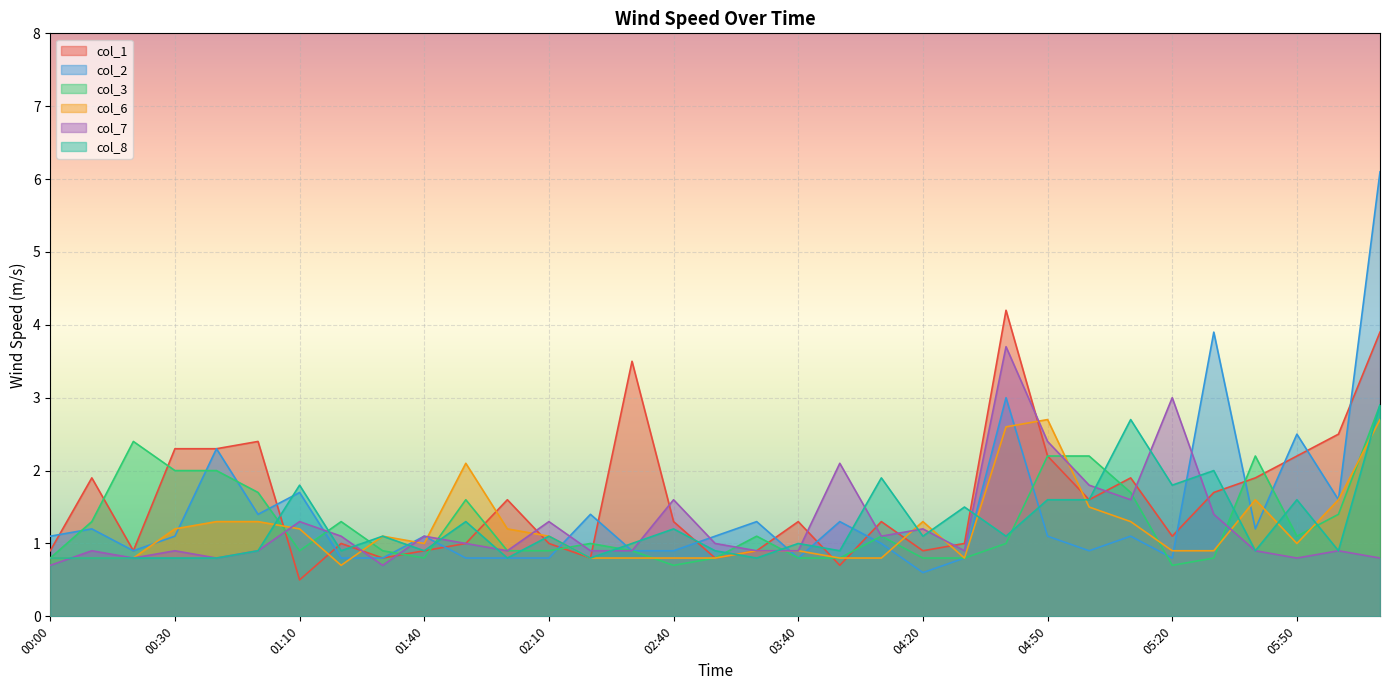

Which series has the largest total across all categories?

col_1